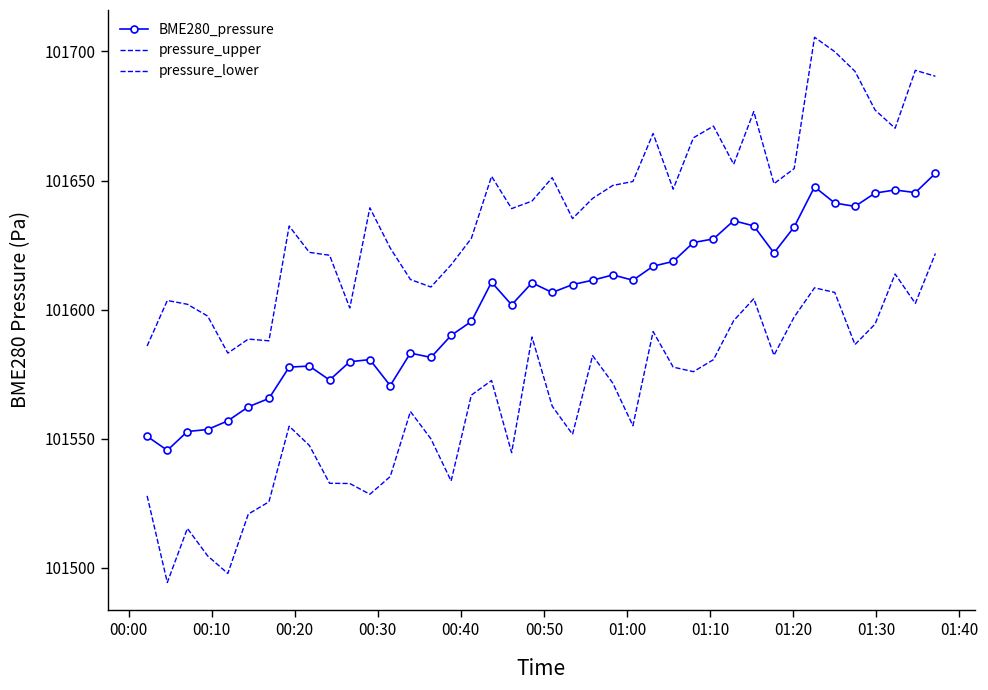

What is the value of the pressure_upper point at the 31st from the left?

101676.7